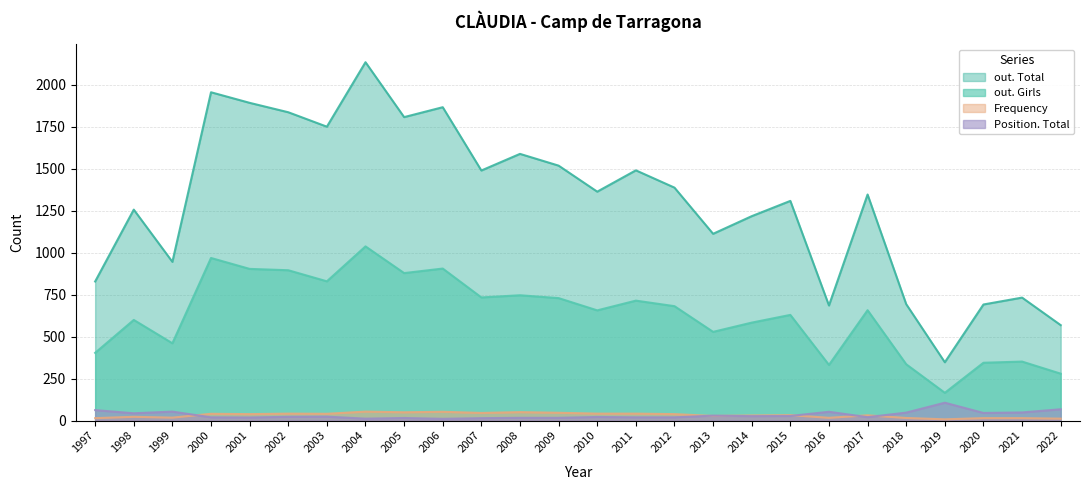

List the labels in order of out. Total value, largest first.

2004, 2000, 2001, 2006, 2002, 2005, 2003, 2008, 2009, 2011, 2007, 2012, 2010, 2017, 2015, 1998, 2014, 2013, 1999, 1997, 2021, 2018, 2020, 2016, 2022, 2019